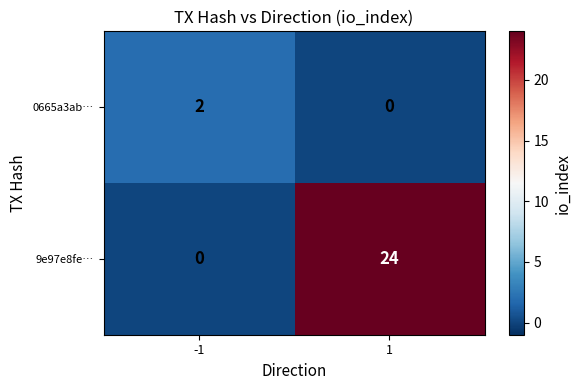

Is it true that 0665a3ab… equals -1 at 1?

False